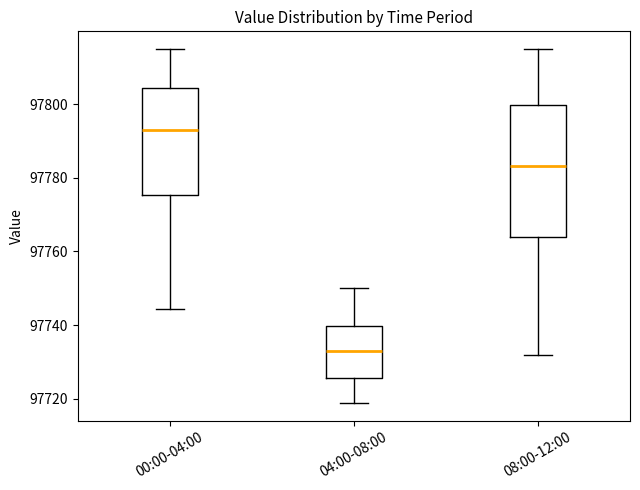

Reading left to right, transcribe this box plot: for each box, give where its median line is, the range the box spans, and where its two whiskers end, as read against the y-axis. The values are not printed on the chart, so give them approximately, as read against the axis.

00:00-04:00: median 97794, box 97776 to 97804, whiskers 97744 to 97816
04:00-08:00: median 97734, box 97726 to 97740, whiskers 97718 to 97750
08:00-12:00: median 97784, box 97764 to 97800, whiskers 97732 to 97816